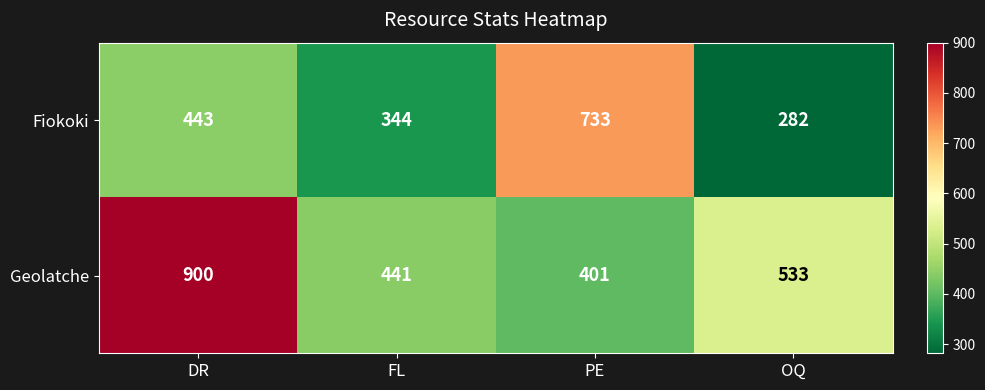

Read the Geolatche value at FL, to the nearest 50.

450